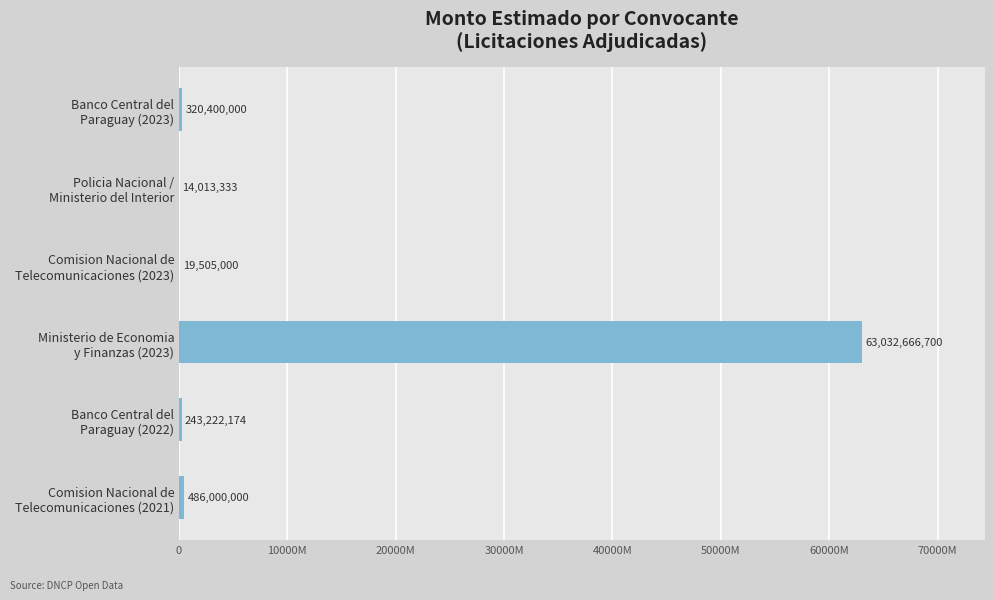

What is the sum of all values?

64115807207